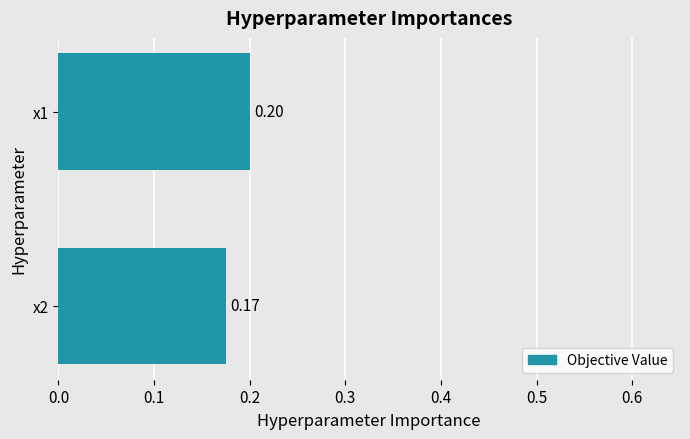

List the labels in order of value, smallest first.

x2, x1